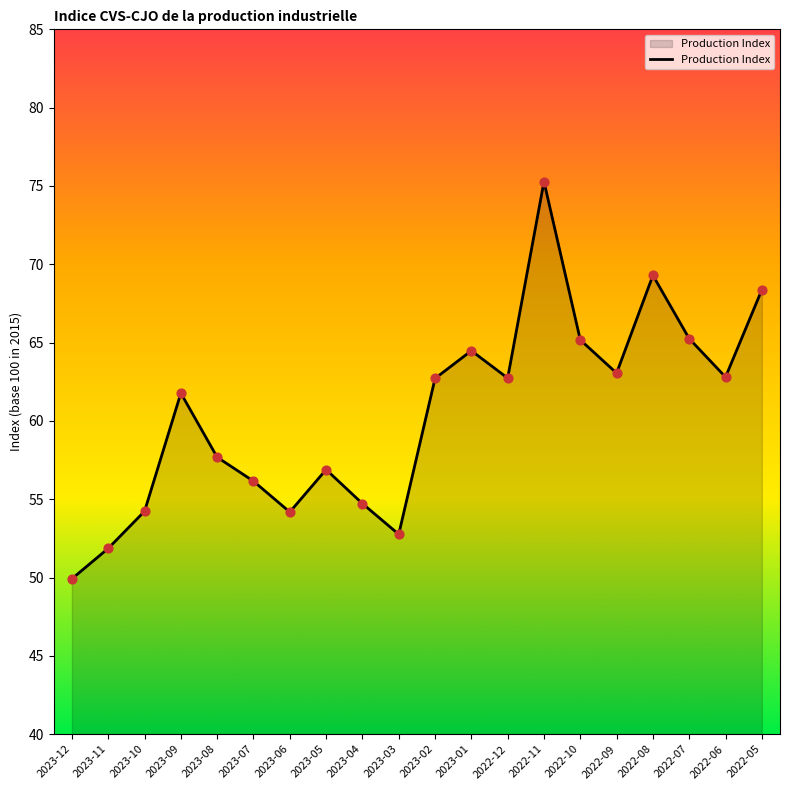

Approximately how many times larger is the value at 2023-06 compared to 2023-05?

1.0